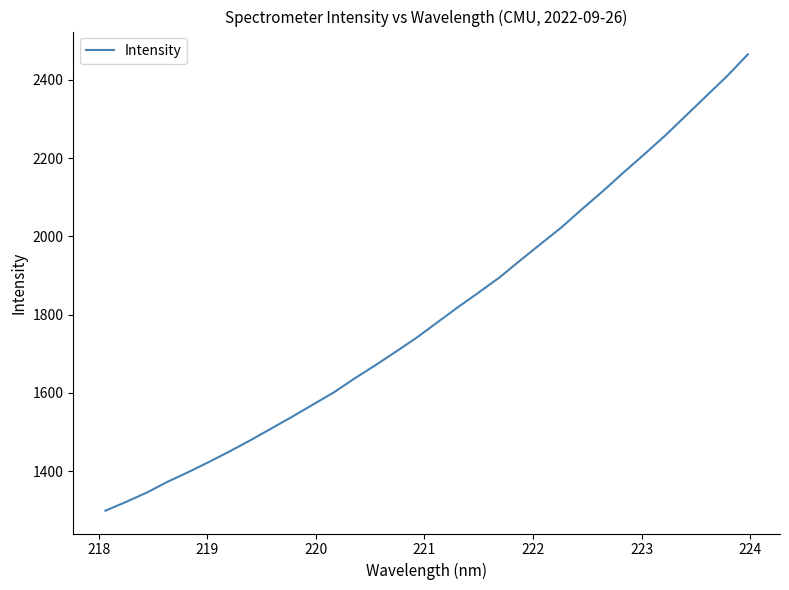

What is the difference between the maximum and minimum values?

1166.1